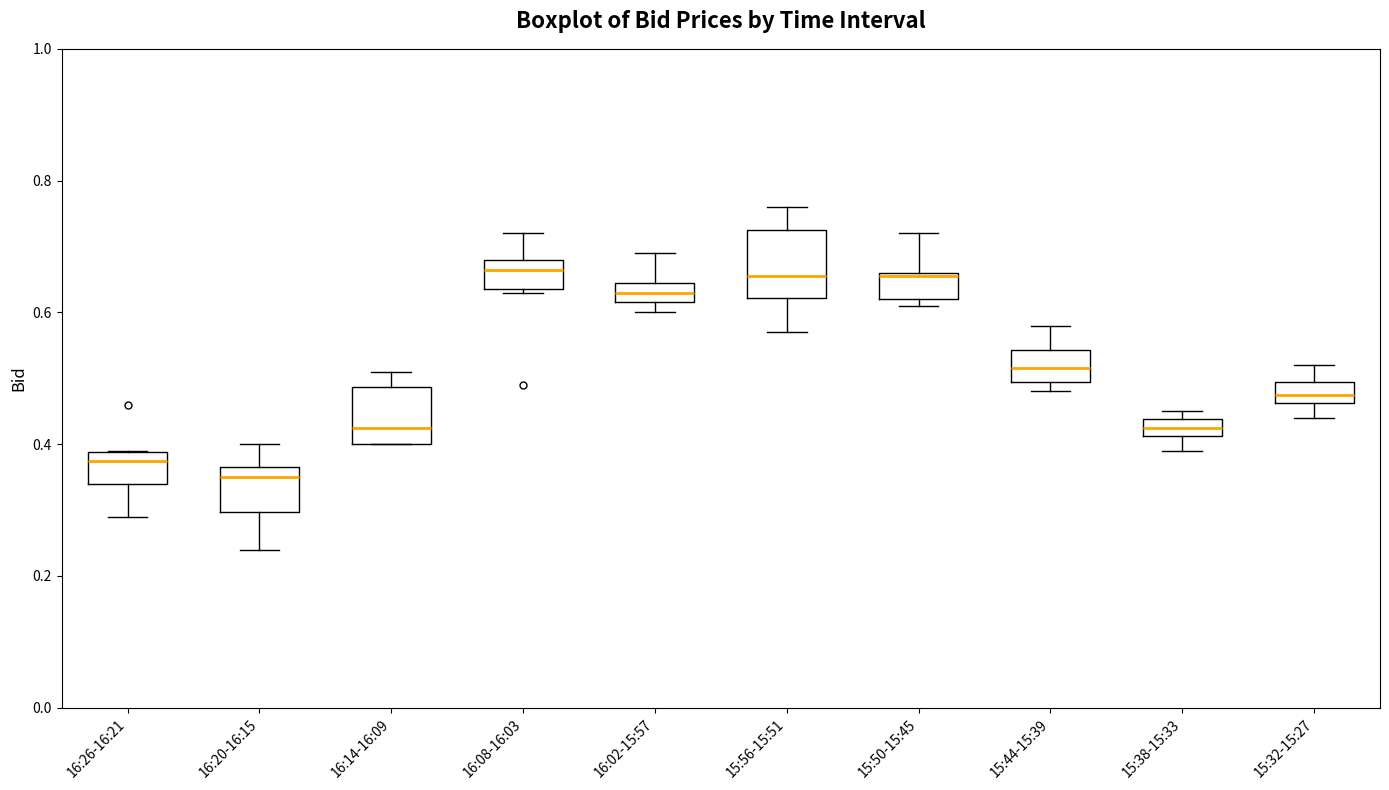

Where is the lower edge of the box for 15:50-15:45 on the y-axis? The values are not printed on the chart, so give them approximately, as read against the axis.

0.62